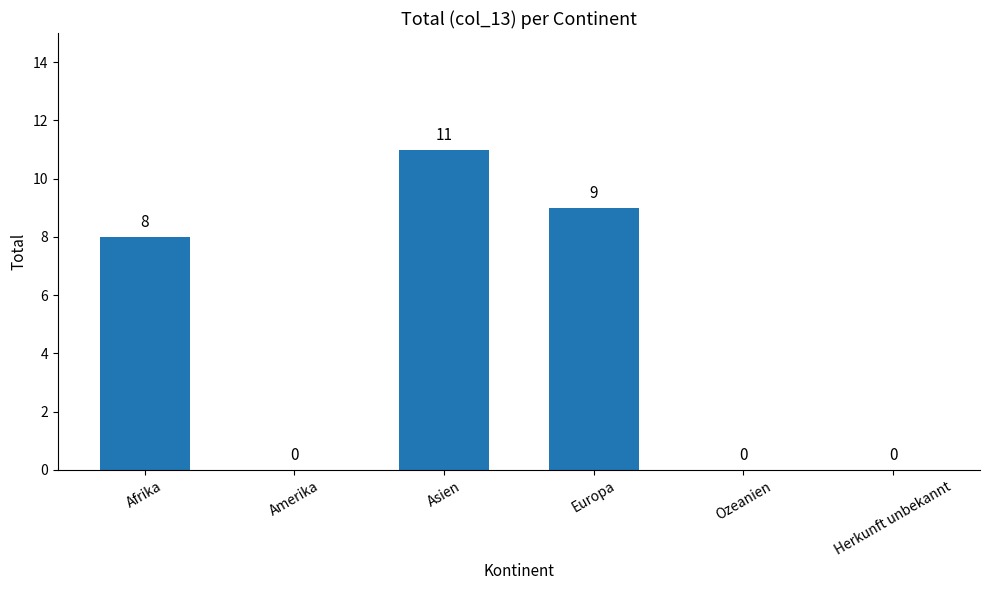

What is the sum of all values?

28